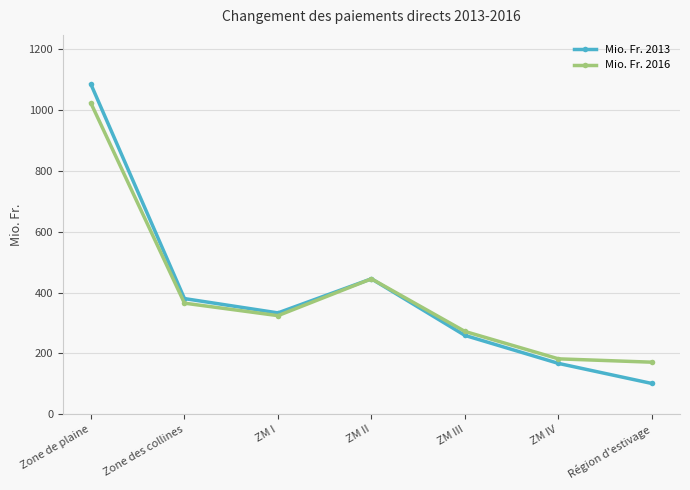

At which category does Mio. Fr. 2013 reach its first local peak?

ZM II